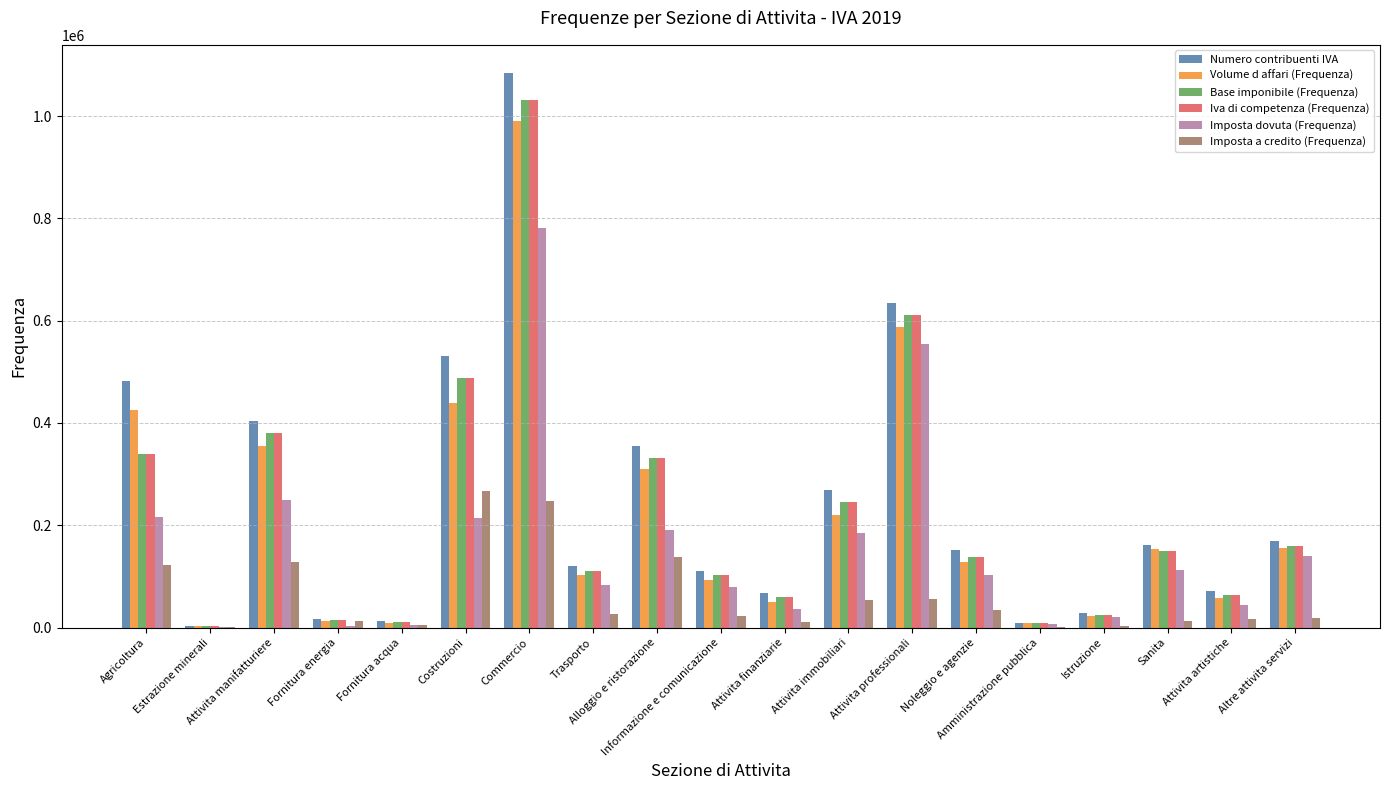

What is the maximum value for Imposta dovuta (Frequenza)?

781386